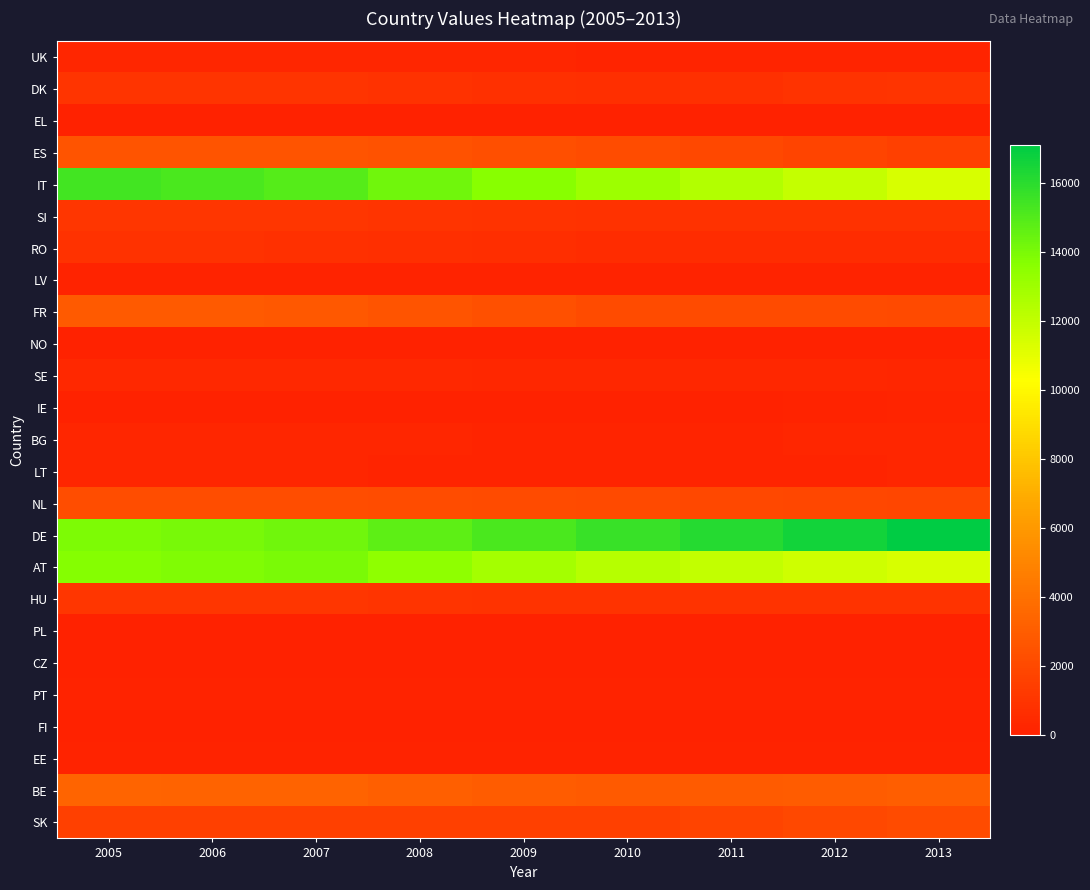

Reading left to right, list all the values displayed in this chart.

UK: 2005=250	2006=247	2007=244	2008=228	2009=211	2010=195	2011=191	2012=187	2013=183
DK: 2005=938	2006=944	2007=950	2008=863	2009=776	2010=689	2011=782	2012=874	2013=966
EL: 2005=14	2006=15	2007=15	2008=15	2009=15	2010=14	2011=14	2012=13	2013=12
ES: 2005=2577	2006=2577	2007=2578	2008=2439	2009=2300	2010=2162	2011=1968	2012=1774	2013=1580
IT: 2005=15425	2006=15175	2007=14925	2008=14296	2009=13666	2010=13037	2011=12490	2012=11943	2013=11396
SI: 2005=1017	2006=1032	2007=1047	2008=987	2009=927	2010=867	2011=849	2012=830	2013=811
RO: 2005=830	2006=806	2007=782	2008=722	2009=661	2010=601	2011=601	2012=601	2013=601
LV: 2005=107	2006=104	2007=101	2008=91	2009=80	2010=69	2011=77	2012=85	2013=93
FR: 2005=2874	2006=2832	2007=2790	2008=2566	2009=2343	2010=2119	2011=2096	2012=2073	2013=2050
NO: 2005=17	2006=17	2007=17	2008=16	2009=16	2010=15	2011=15	2012=15	2013=16
SE: 2005=372	2006=368	2007=364	2008=336	2009=308	2010=280	2011=275	2012=269	2013=263
IE: 2005=40	2006=40	2007=41	2008=38	2009=35	2010=32	2011=48	2012=82	2013=140
BG: 2005=212	2006=218	2007=223	2008=207	2009=191	2010=175	2011=193	2012=211	2013=230
LT: 2005=213	2006=210	2007=207	2008=186	2009=165	2010=143	2011=165	2012=187	2013=209
NL: 2005=2244	2006=2256	2007=2269	2008=2190	2009=2112	2010=2034	2011=1961	2012=1888	2013=1815
DE: 2005=13939	2006=14094	2007=14251	2008=14736	2009=15222	2010=15708	2011=16176	2012=16644	2013=17112
AT: 2005=13706	2006=13857	2007=14008	2008=13449	2009=12890	2010=12331	2011=12009	2012=11688	2013=11367
HU: 2005=1057	2006=1043	2007=1029	2008=979	2009=929	2010=879	2011=880	2012=881	2013=882
PL: 2005=0	2006=0	2007=0	2008=0	2009=0	2010=0	2011=0	2012=0	2013=0
CZ: 2005=0	2006=0	2007=0	2008=0	2009=0	2010=0	2011=0	2012=0	2013=0
PT: 2005=115	2006=112	2007=109	2008=104	2009=99	2010=94	2011=90	2012=86	2013=82
FI: 2005=30	2006=30	2007=30	2008=29	2009=28	2010=27	2011=27	2012=26	2013=26
EE: 2005=102	2006=102	2007=103	2008=93	2009=84	2010=75	2011=81	2012=87	2013=93
BE: 2005=3361	2006=3330	2007=3300	2008=3140	2009=2981	2010=2822	2011=2889	2012=2956	2013=3024
SK: 2005=1540	2006=1557	2007=1574	2008=1580	2009=1587	2010=1593	2011=1770	2012=1946	2013=2124